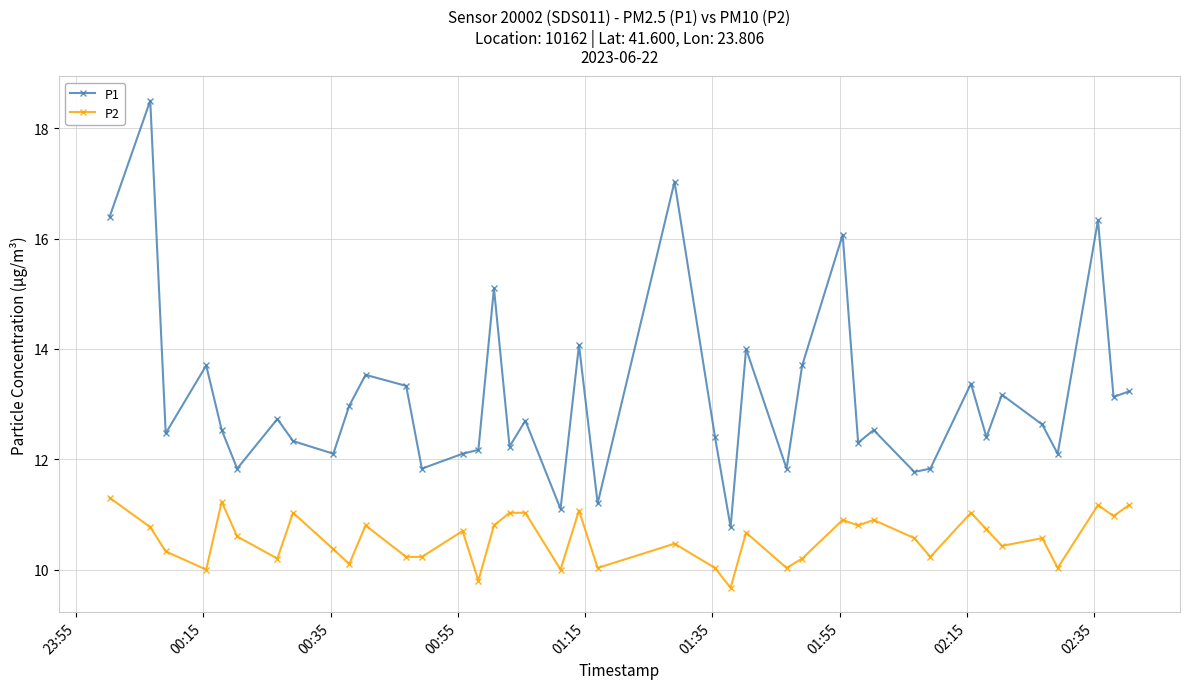

Rank the series by their maximum value, from highest to lowest.

P1, P2